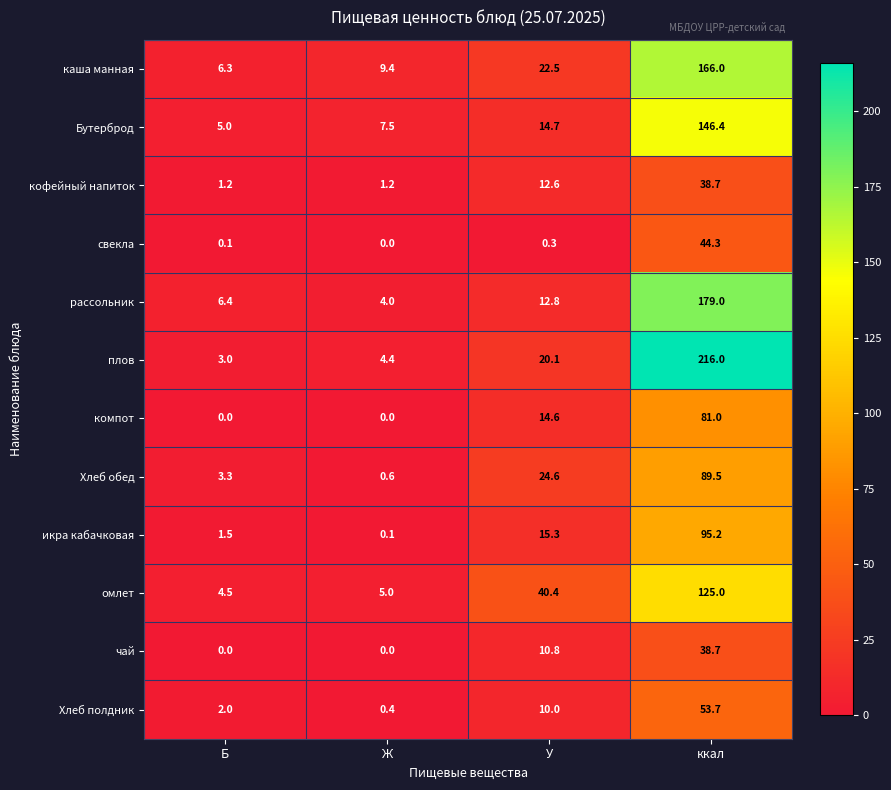

Rank the series at У from lowest to highest value.

свекла, Хлеб полдник, чай, кофейный напиток, рассольник, компот, Бутерброд, икра кабачковая, плов, каша манная, Хлеб обед, омлет